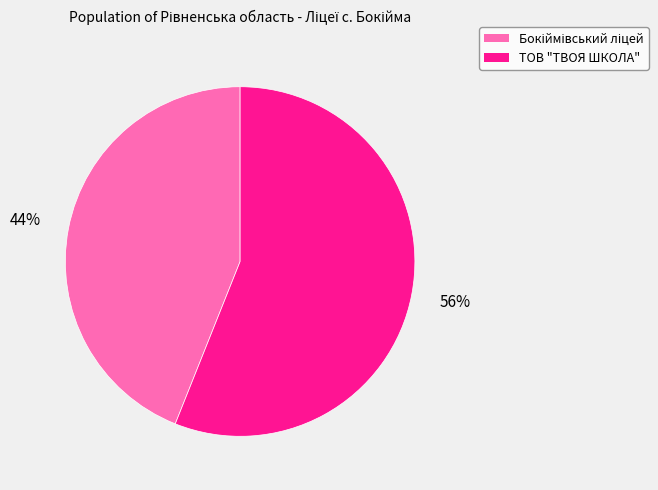

Does ТОВ "ТВОЯ ШКОЛА" represent more than half of the total?

Yes